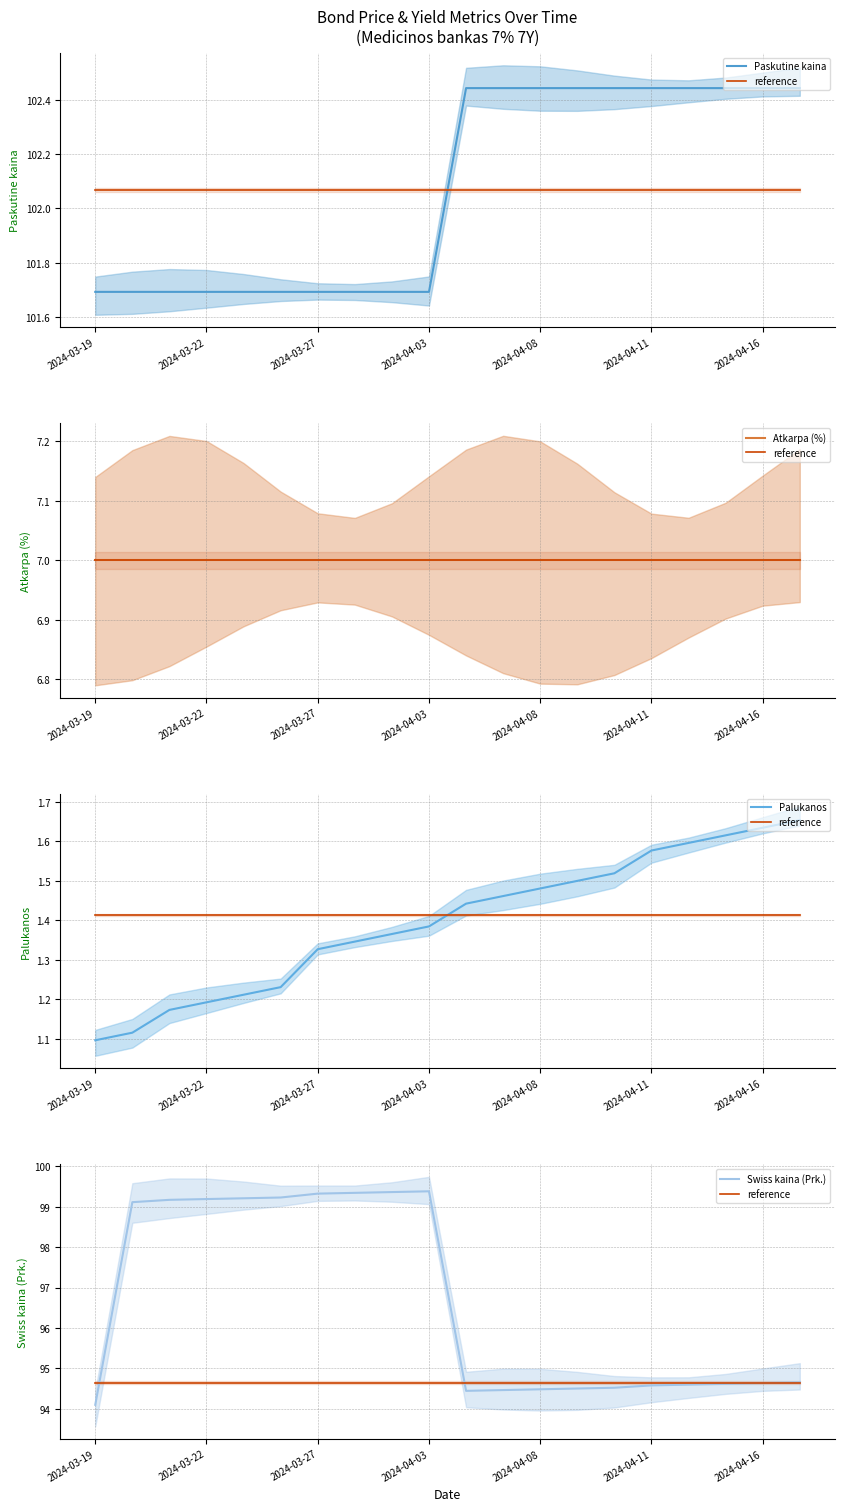

Where is Palukanos nearest to the value 1?

2024-03-19